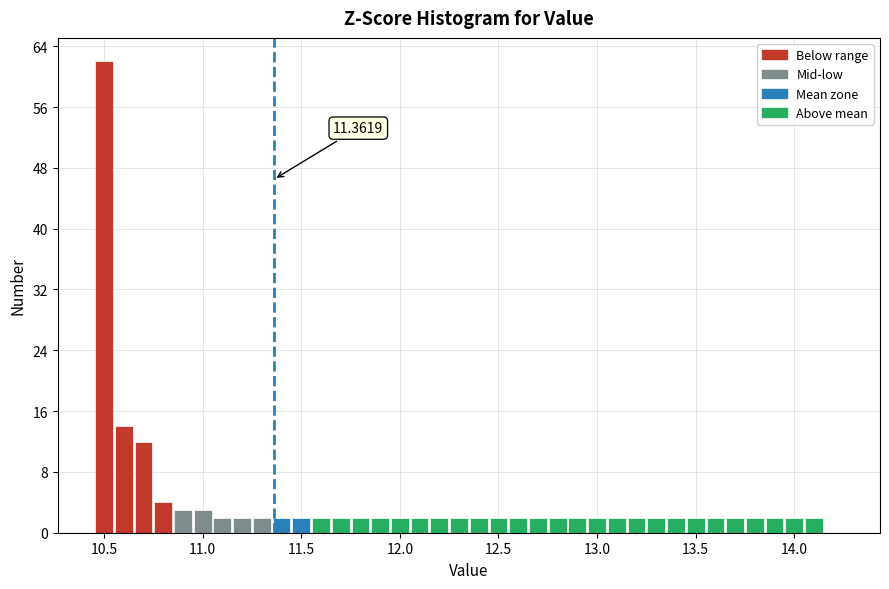

Read against the x-axis, roughly where is the centre of the tallest bar?

10.50